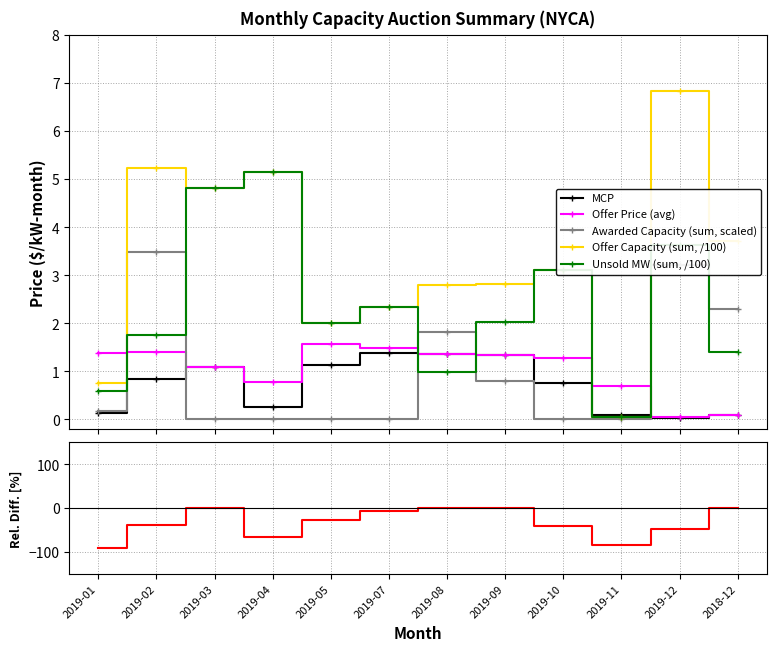

What is the minimum value shown in the chart?

-90.6